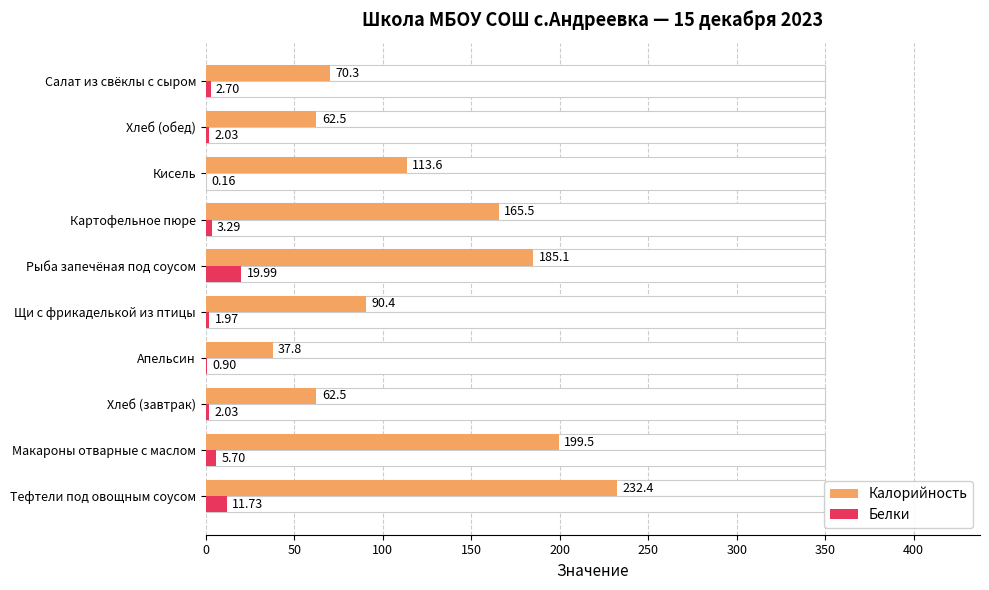

At 100, list the series in order from smallest to largest.

Белки, Калорийность